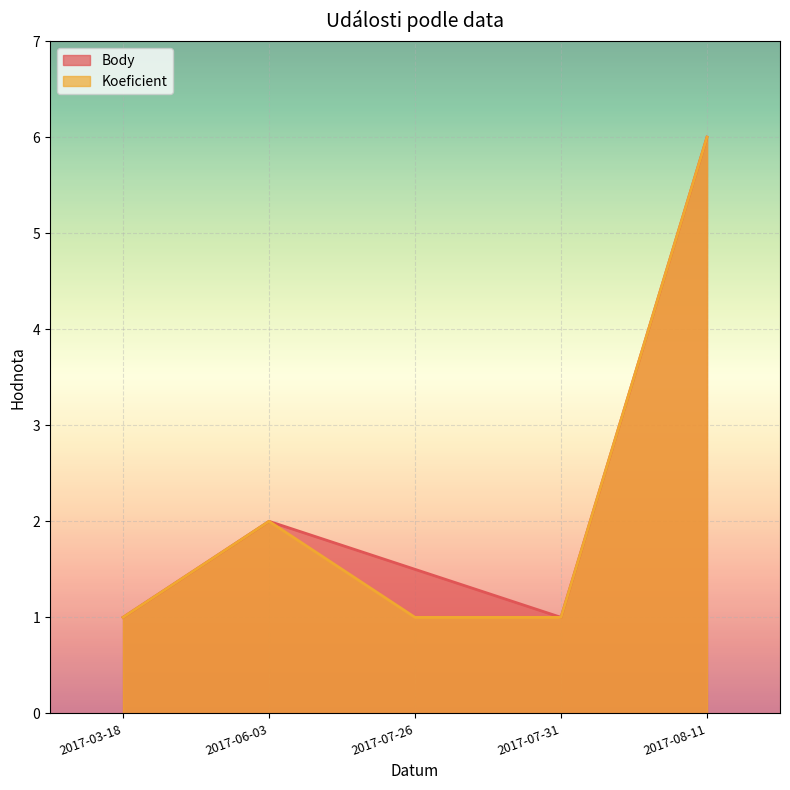

How many series are shown in this chart?

2